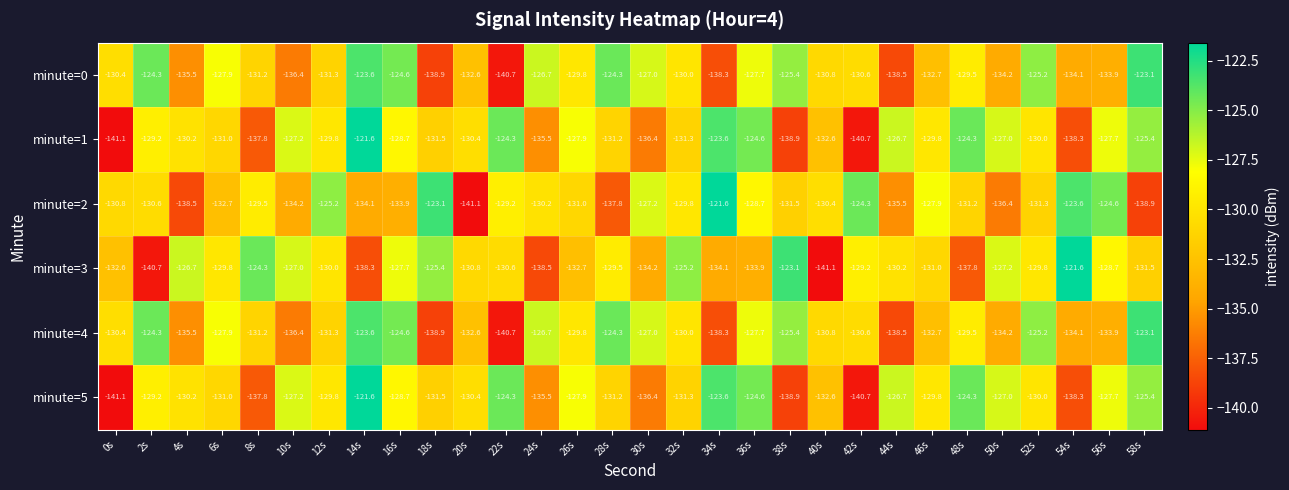

What is the average value of the minute=0 series?

-130.6